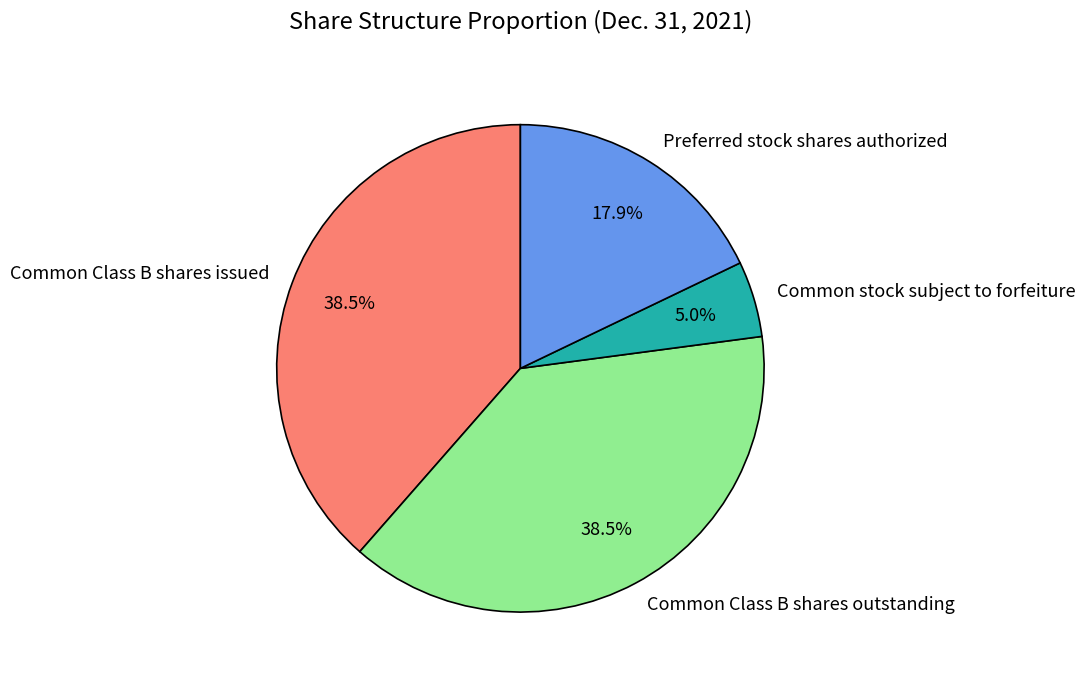

Is there any slice that represents more than half of the pie?

No